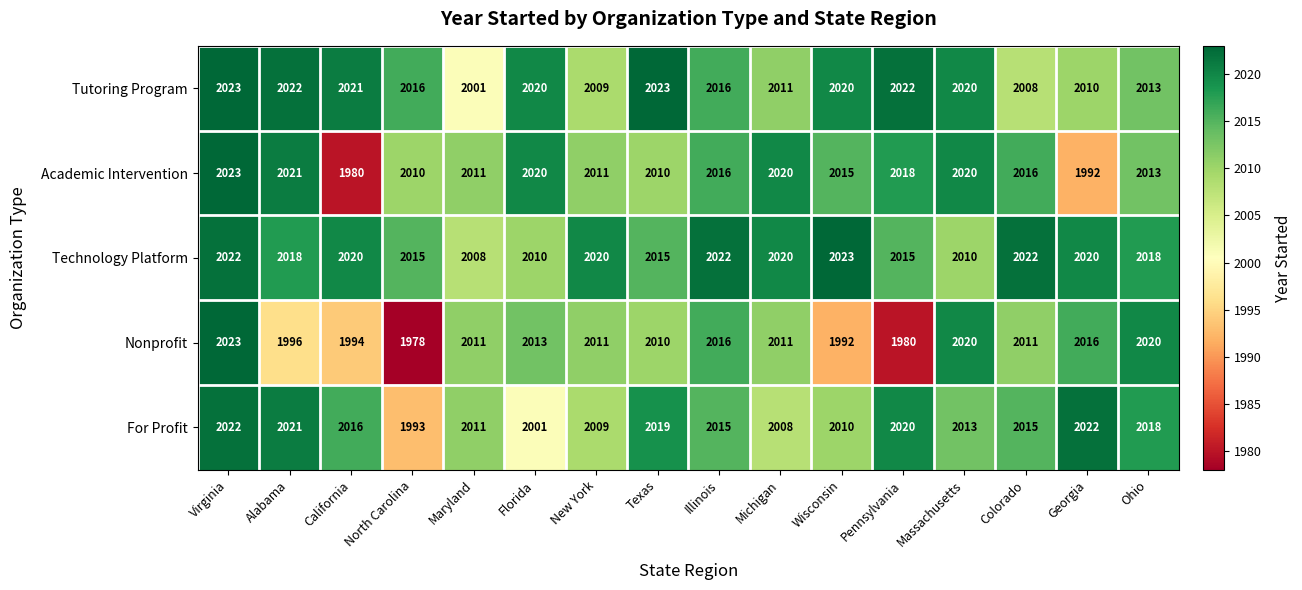

What is the difference between the Nonprofit values at Pennsylvania and Illinois?

36